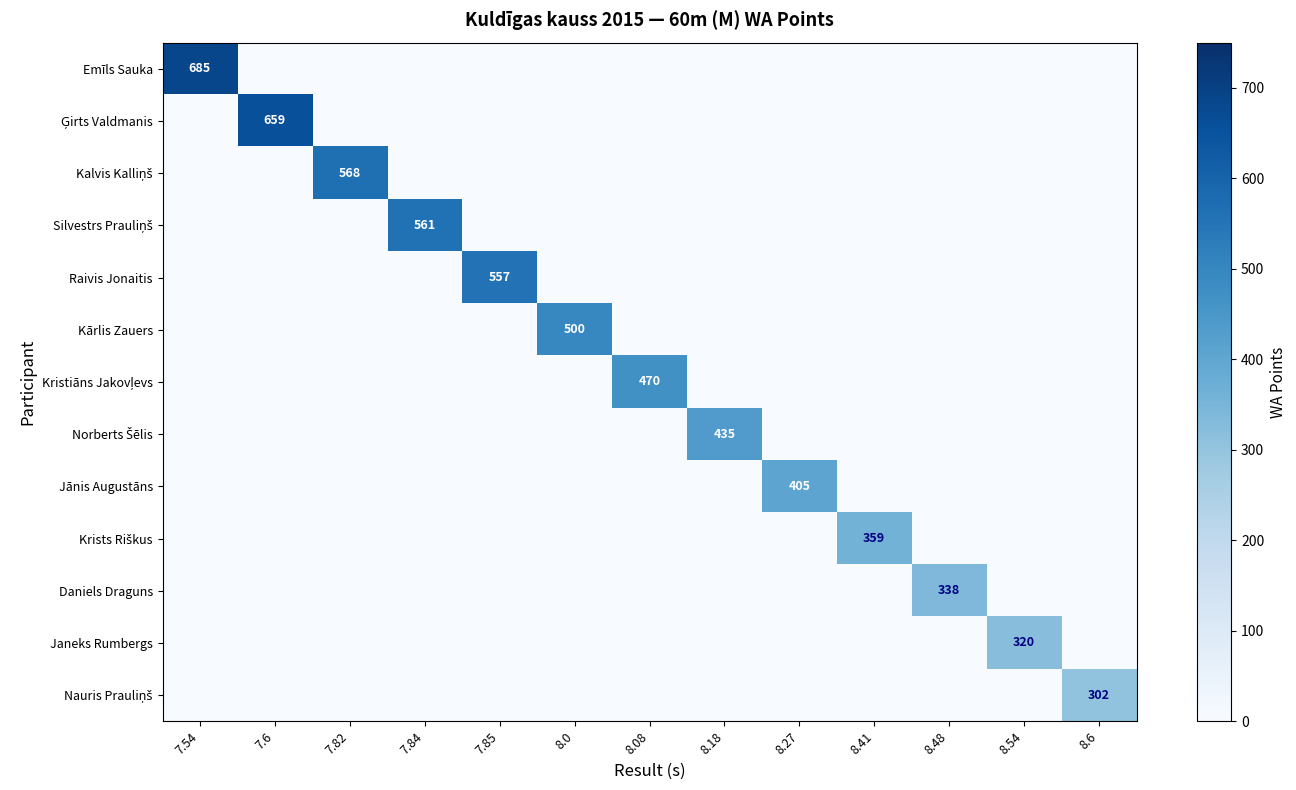

What is the total value across all series at 8.08?

470